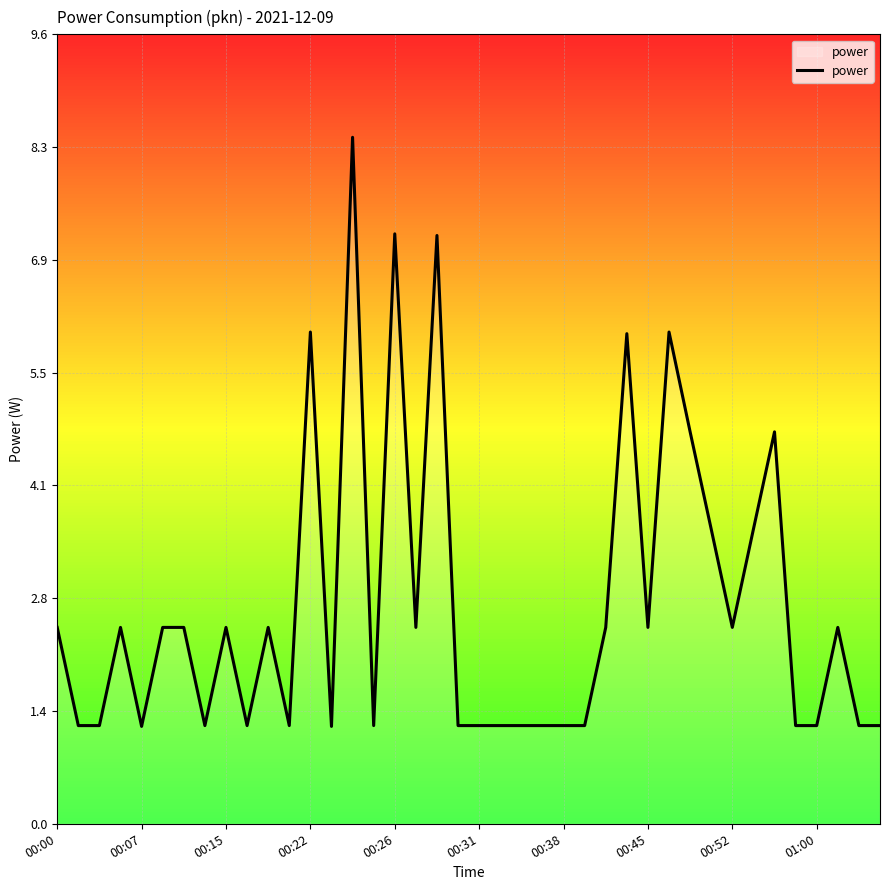

What is the smallest value displayed?

1.2